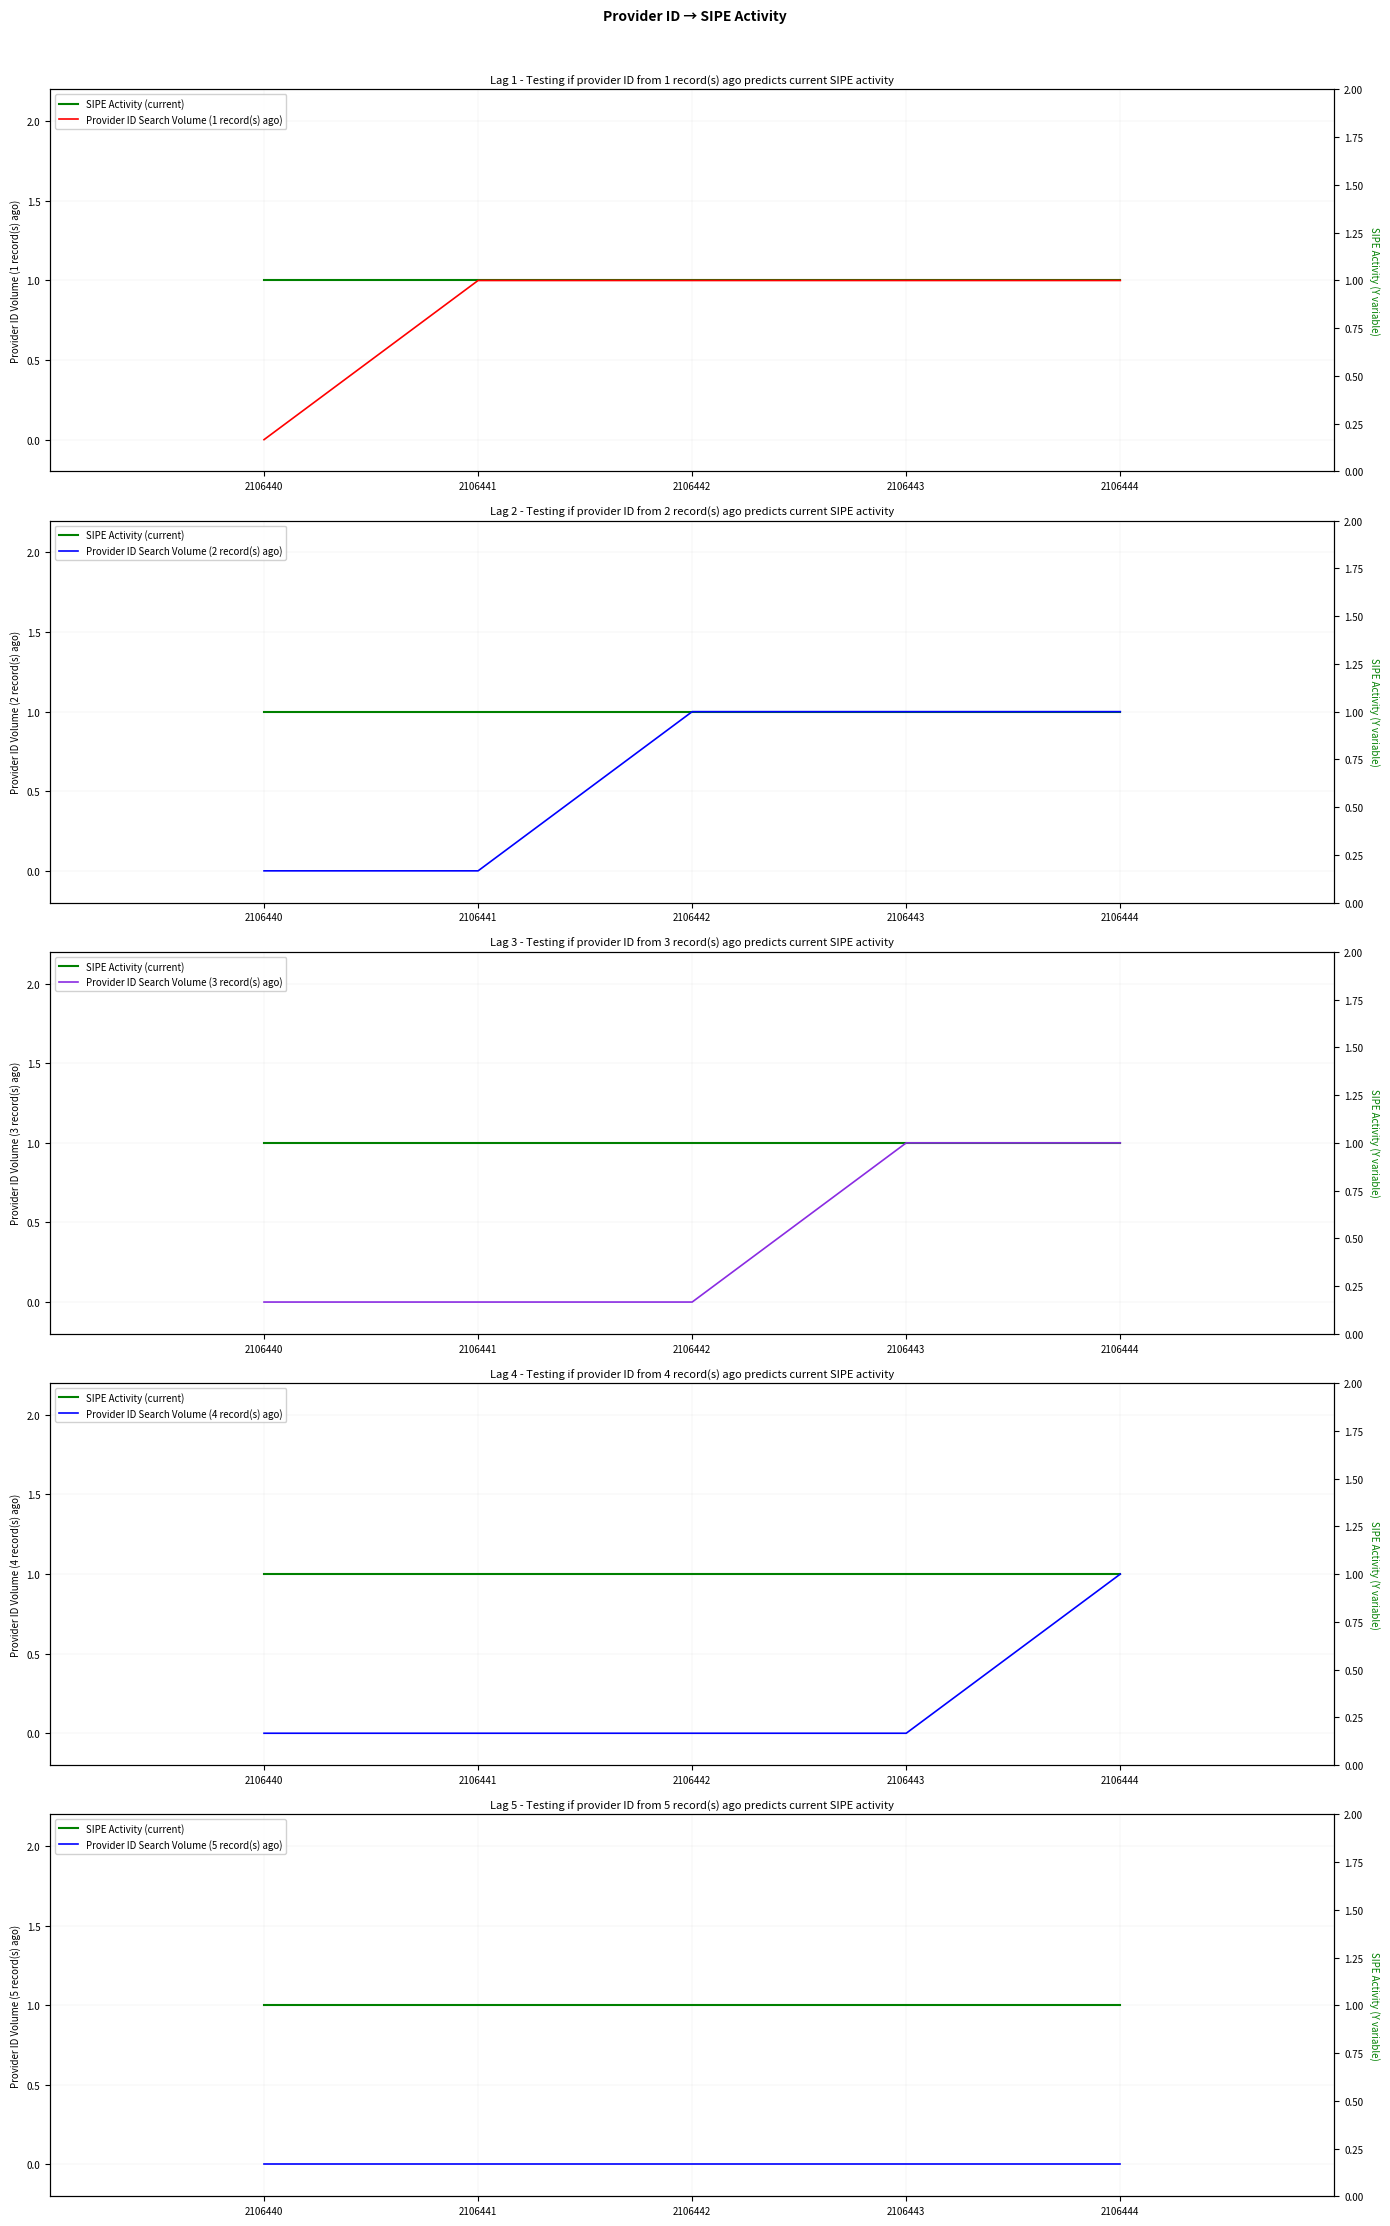

Read the SIPE Activity (current) value at 2106444.

1